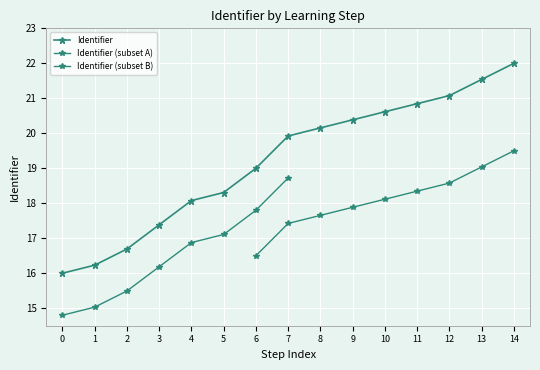

How many data points are above 19?

8